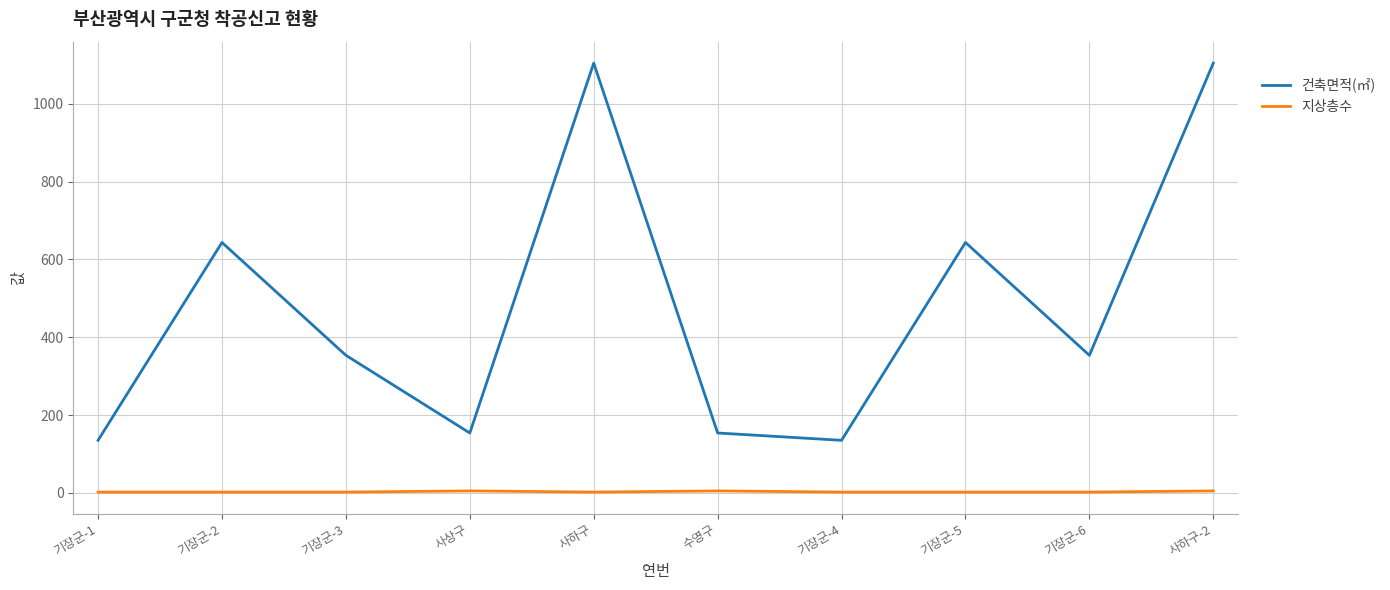

Between 사상구 and 기장군-6, which series saw the biggest shift?

건축면적(㎡)